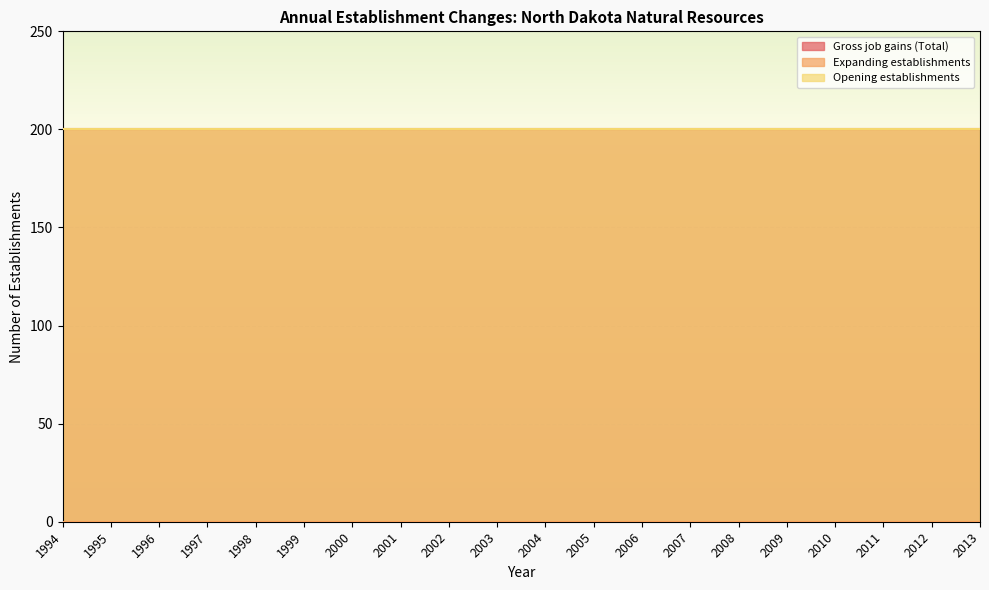

Between 1999 and 1995, which is larger?

1999